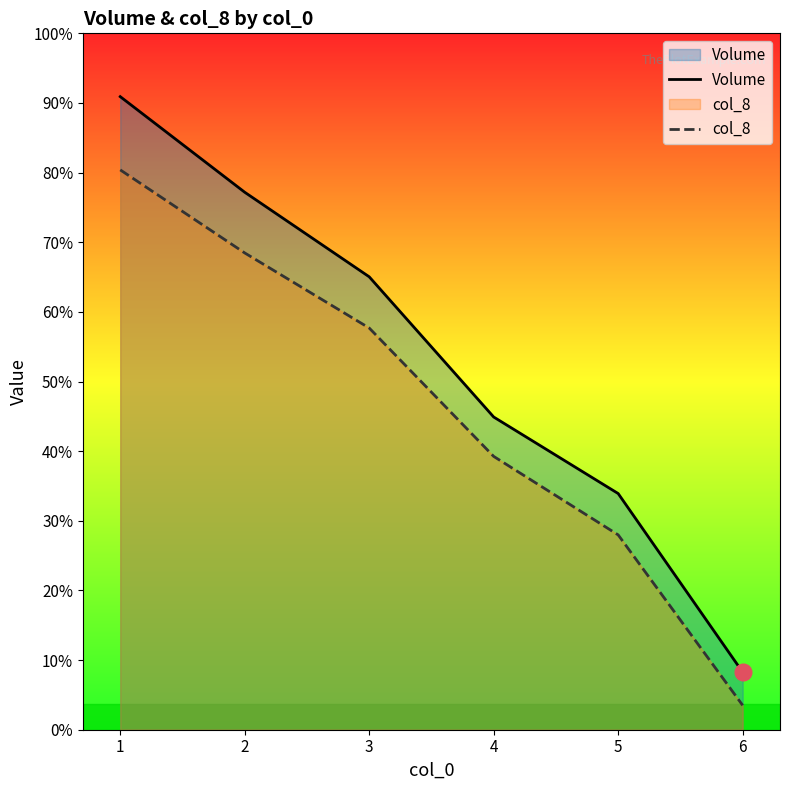

Reading left to right, what are all the values shown in this chart?

Volume: 1=40320945	2=34231463	3=28846561	4=19916149	5=15041954	6=3666526
col_8: 1=35656979	2=30366121	3=25584873	4=17408188	5=12409057	6=1554028